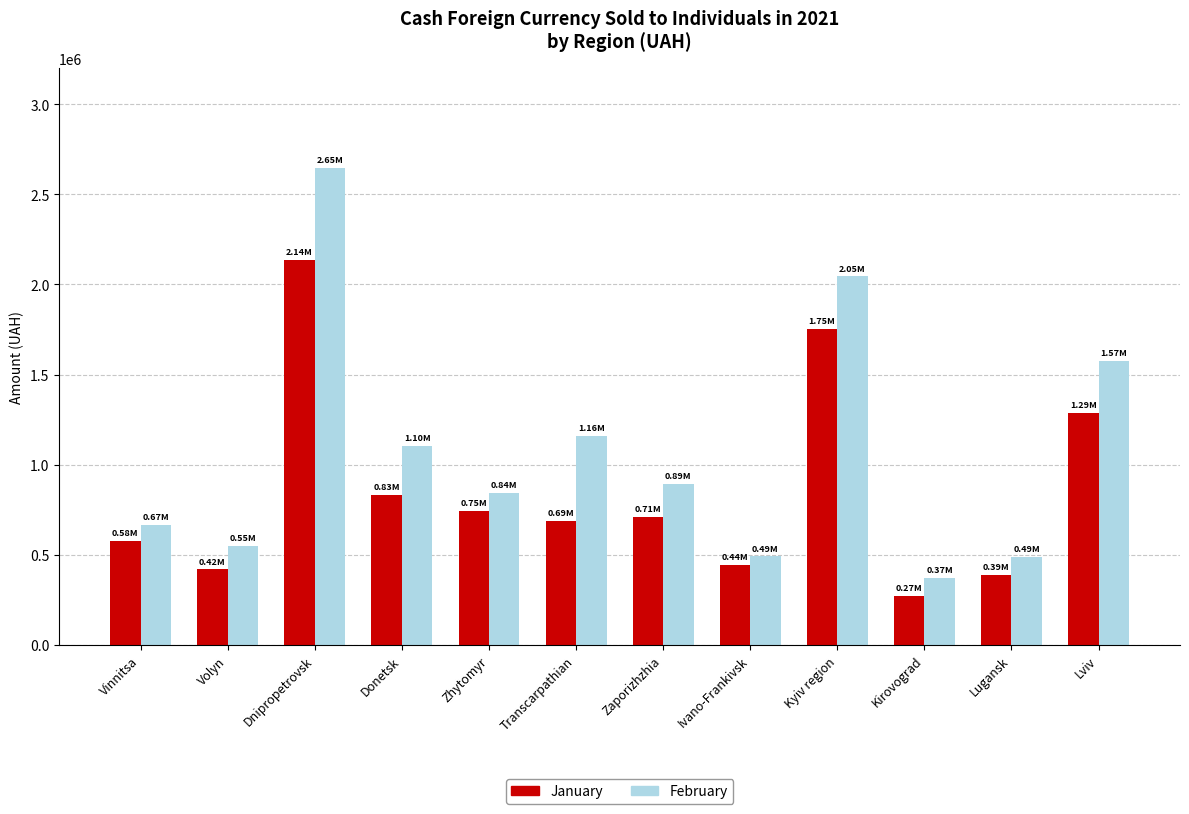

Where does the January series first go above 710696?

Dnipropetrovsk